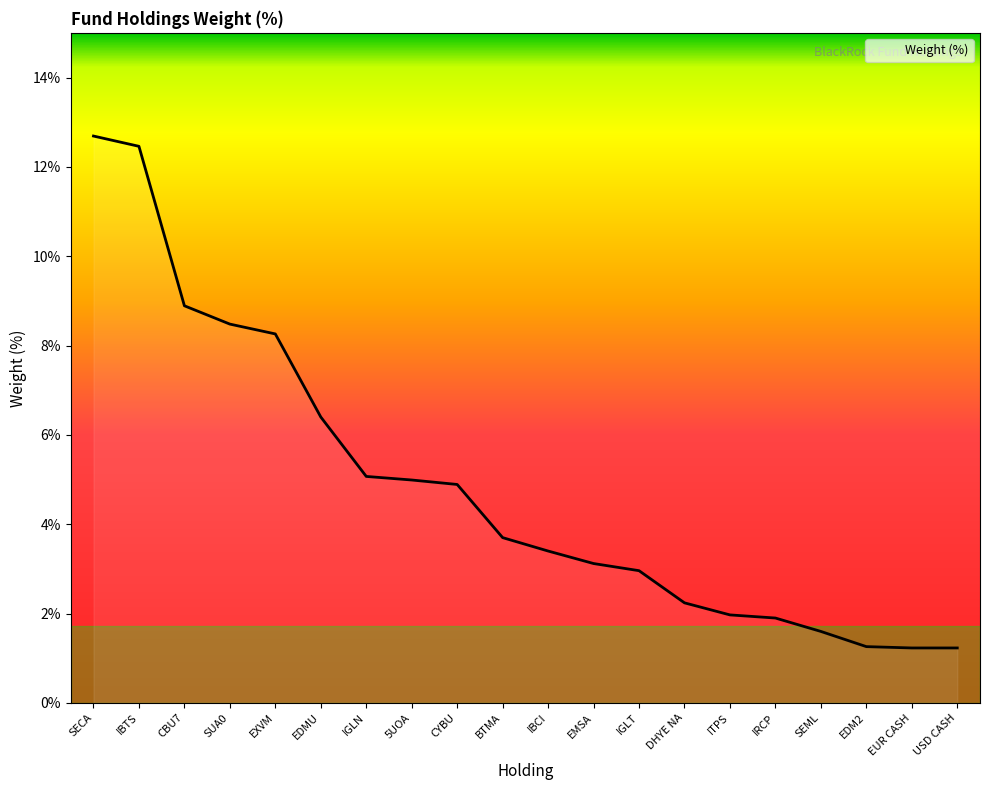

The value at SUA0 is 3.7. True or false?

False